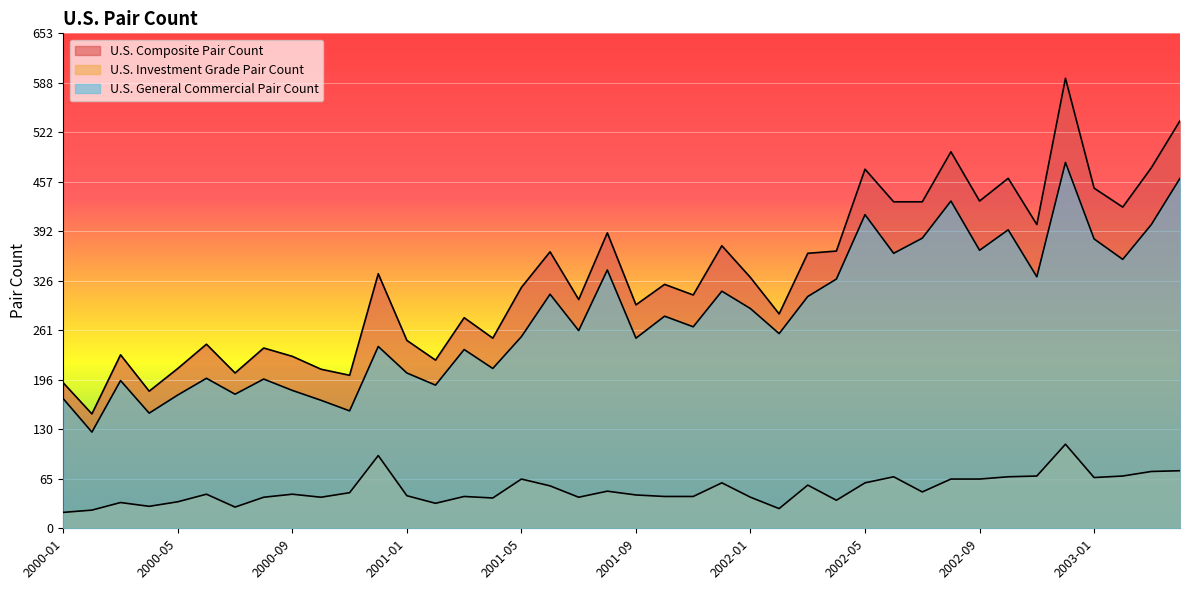

What is the maximum value for U.S. Investment Grade Pair Count?

111